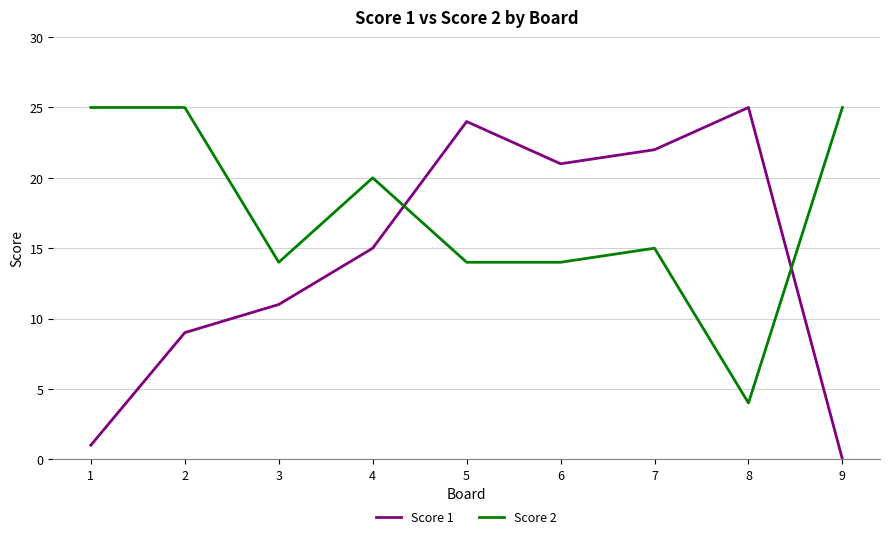

What is the difference between the maximum and minimum values in the Score 2 series?

21